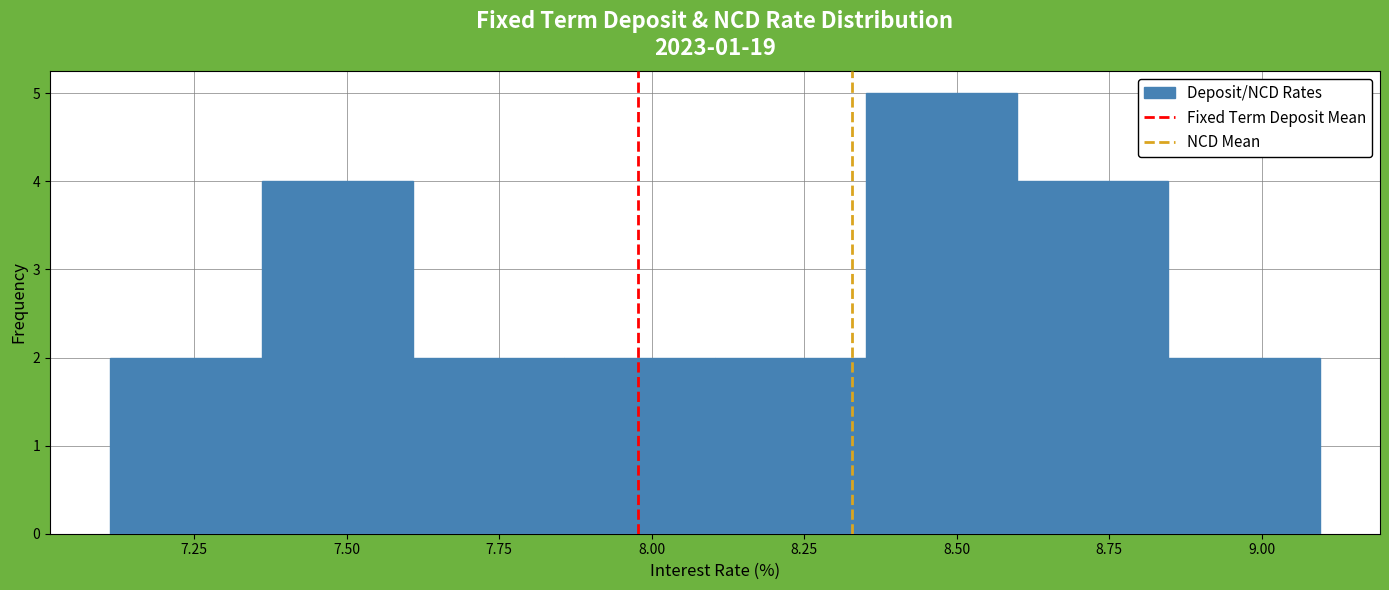

Over which range of the x-axis is the bar tallest?

8.35 to 8.60